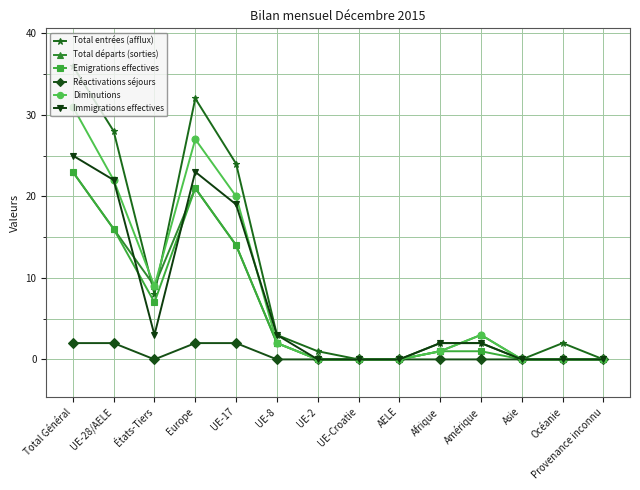

Which series has the widest spread of values?

Total entrées (afflux)